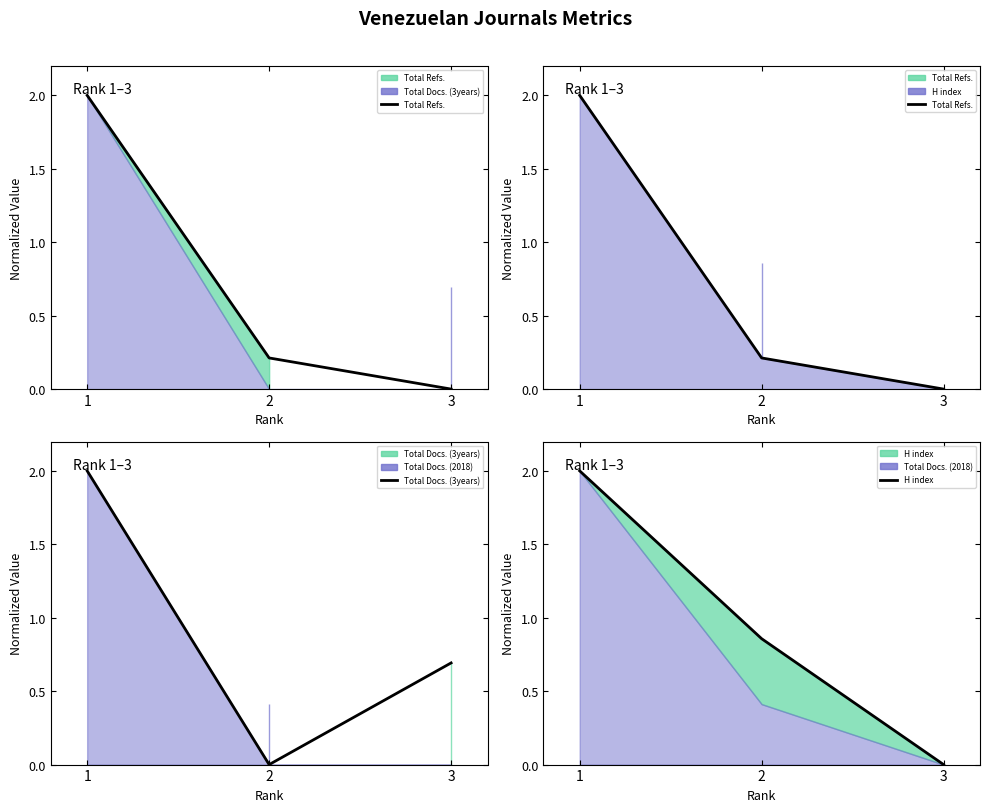

At which category does the chart reach its minimum across all series?

3